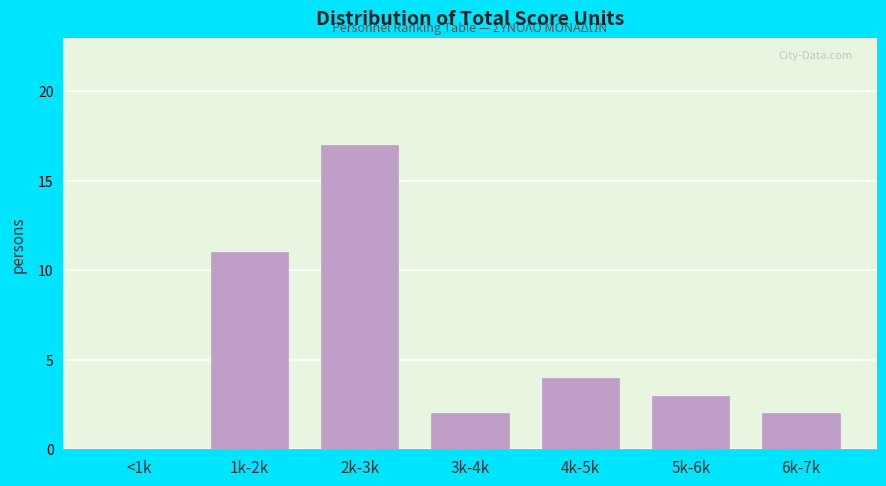

Reading left to right, transcribe all the data shown in this chart.

<1k=0	1k-2k=11	2k-3k=17	3k-4k=2	4k-5k=4	5k-6k=3	6k-7k=2